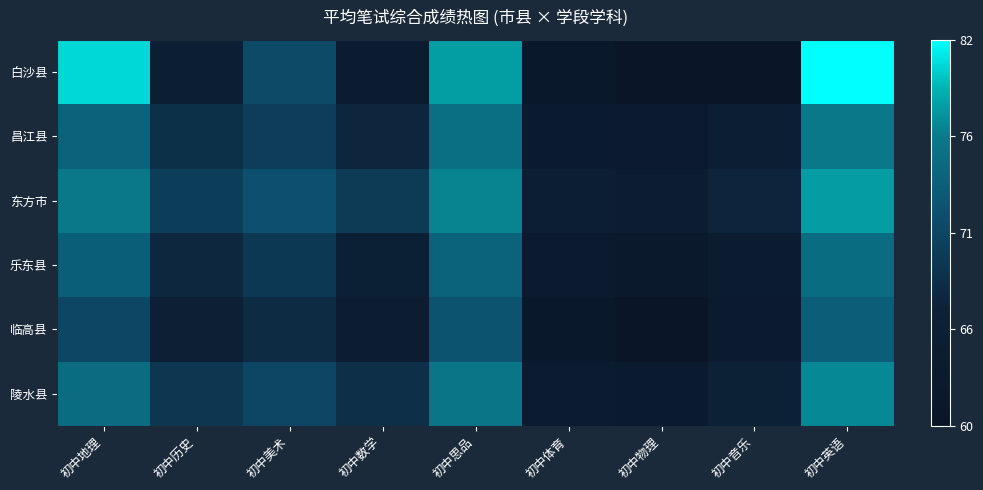

Which series has the widest spread of values?

白沙县